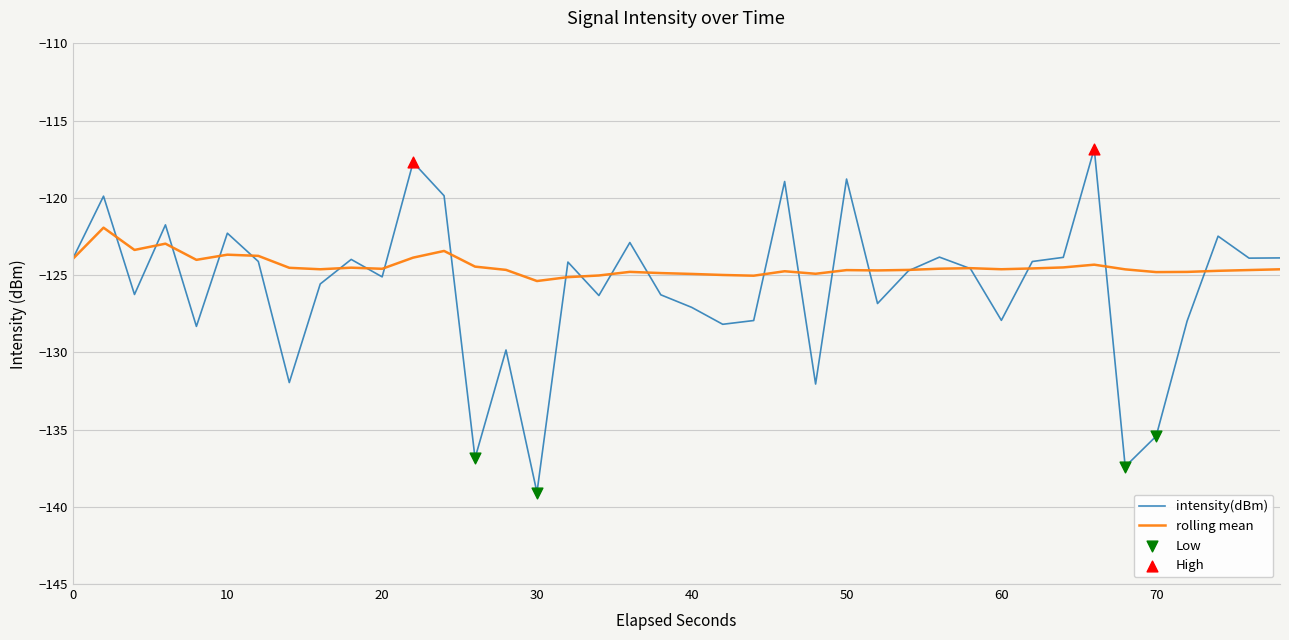

Which series has the largest range (max minus min)?

intensity(dBm)